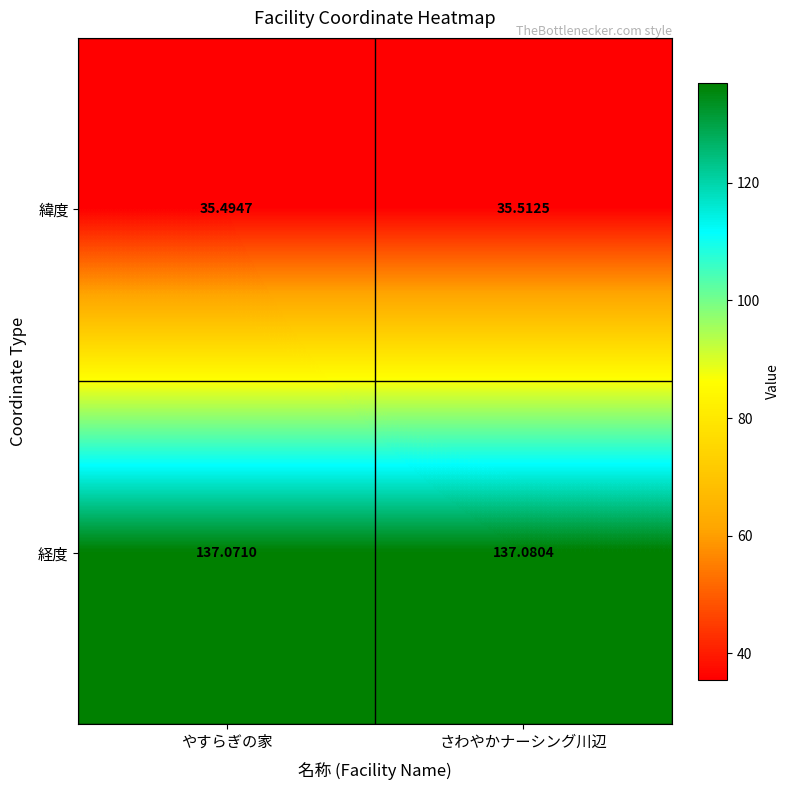

Which series changed the most between やすらぎの家 and さわやかナーシング川辺?

緯度